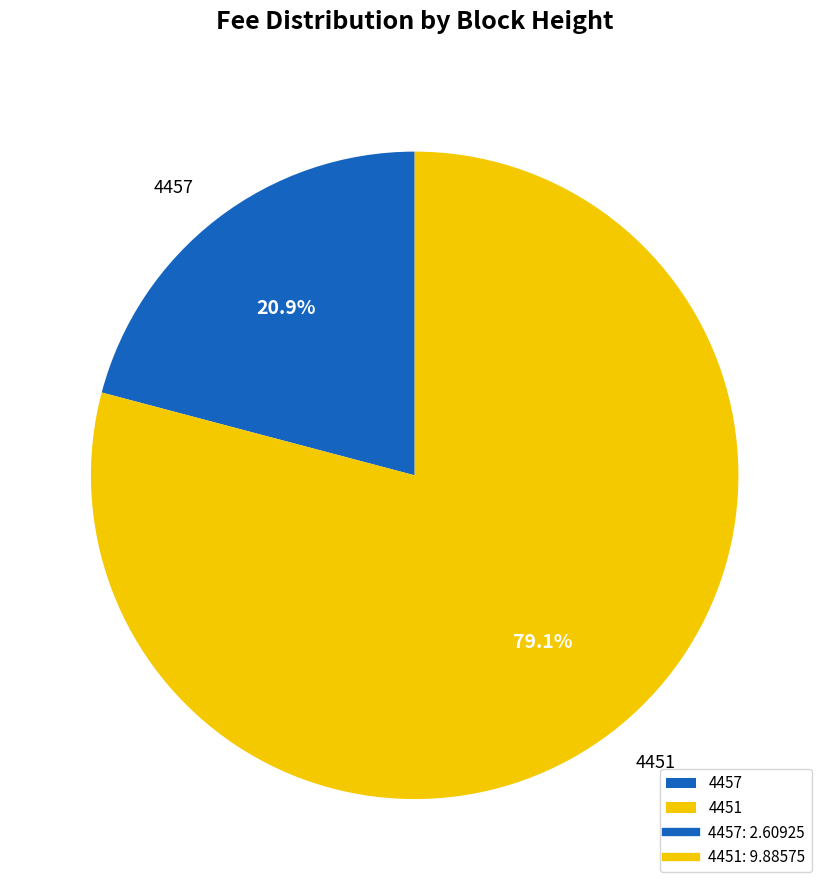

To the nearest percent, what percentage of the pie is 4457?

21%